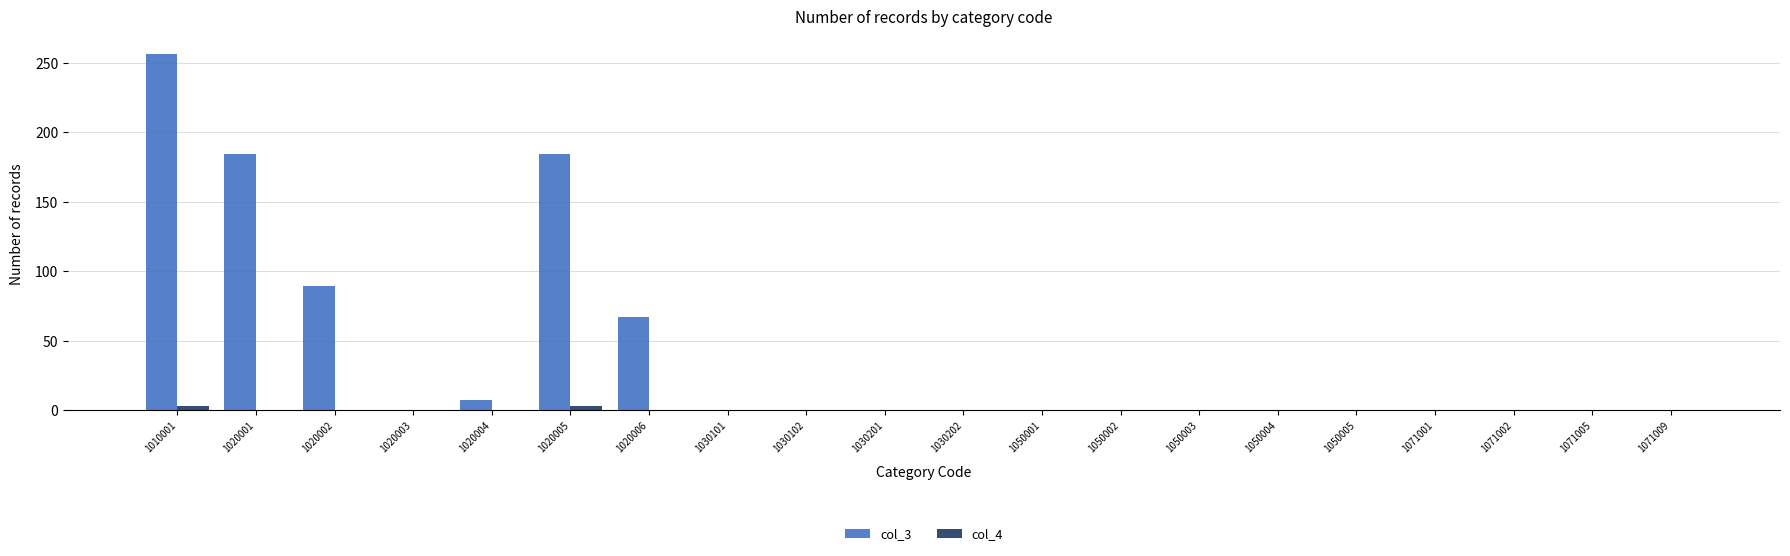

Between 1020001 and 1030202, which series saw the biggest shift?

col_3